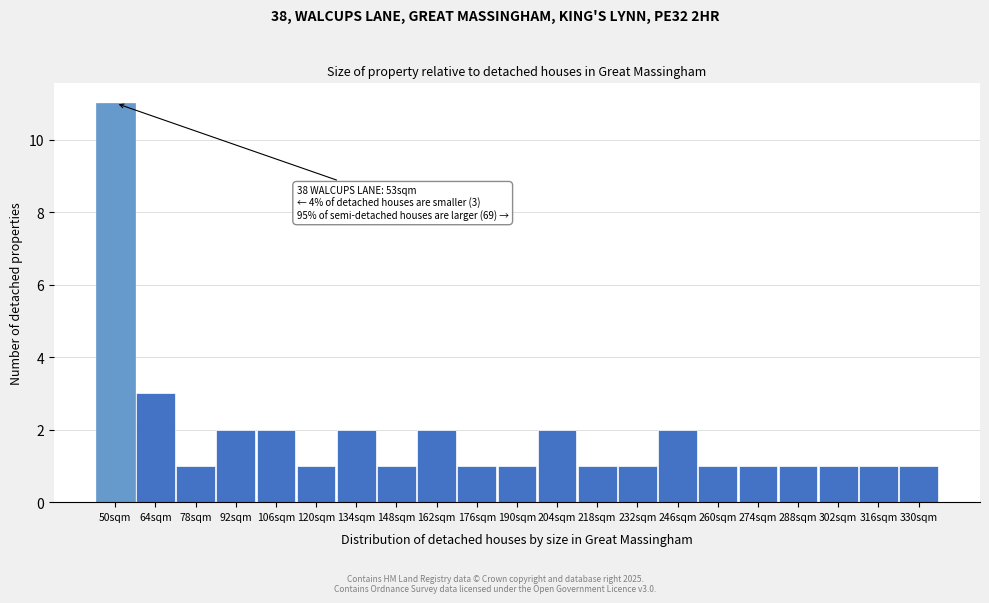

Reading right to left, list all the values displayed in this chart.

1	1	1	1	1	1	2	1	1	2	1	1	2	1	2	1	2	2	1	3	11